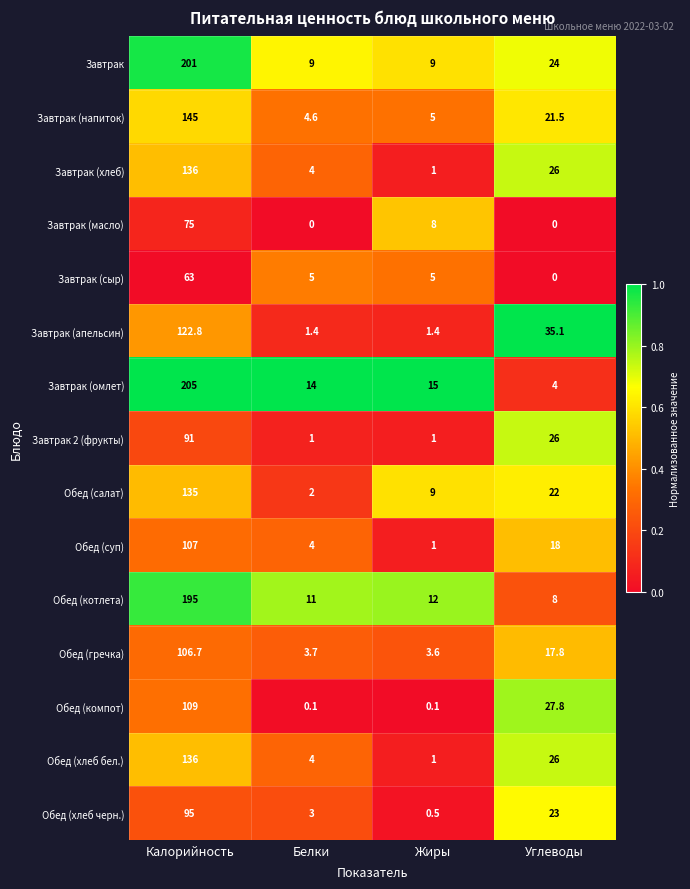

What is the difference between the maximum and minimum values in the Завтрак (омлет) series?

201.0